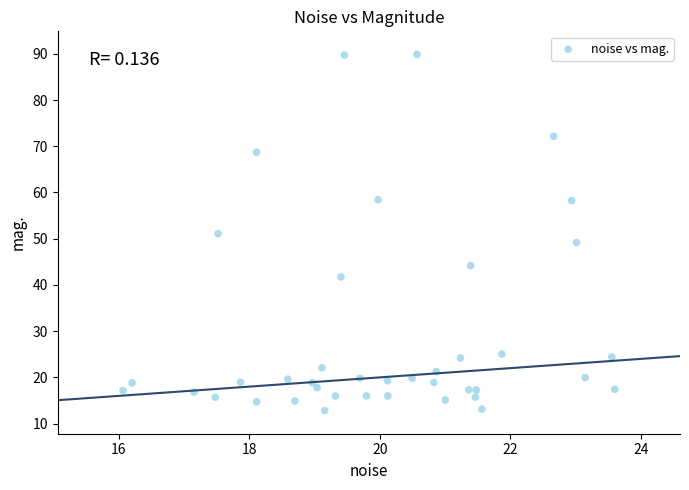

What is the range of X values (max minus min)?

7.5